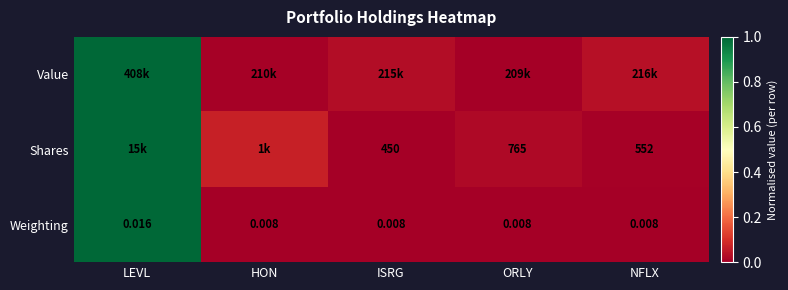

Where is Shares nearest to the value 0?

ISRG